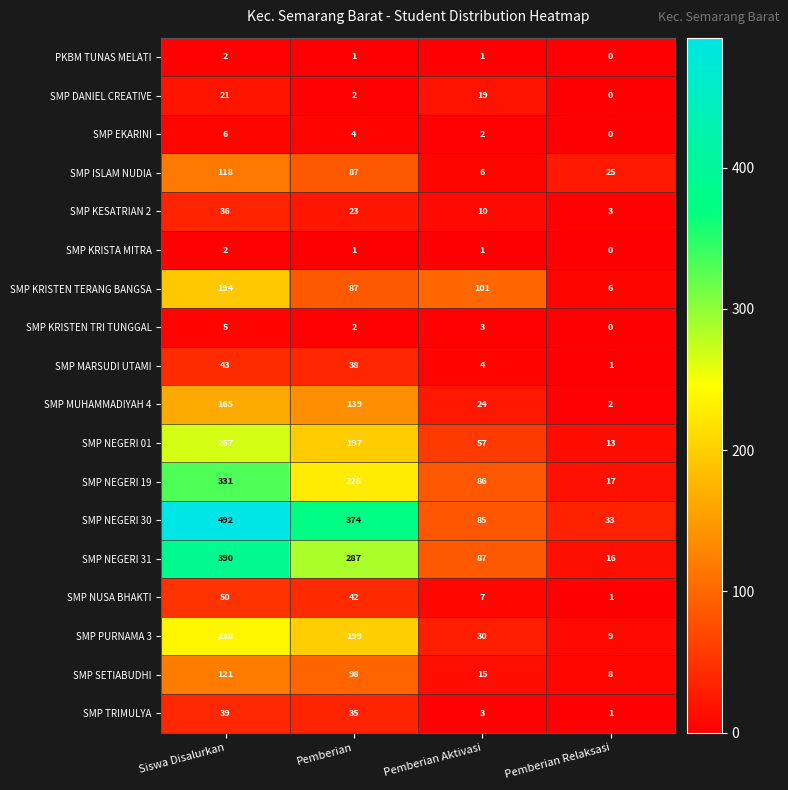

Which series changed the most between Pemberian and Pemberian Relaksasi?

SMP NEGERI 30